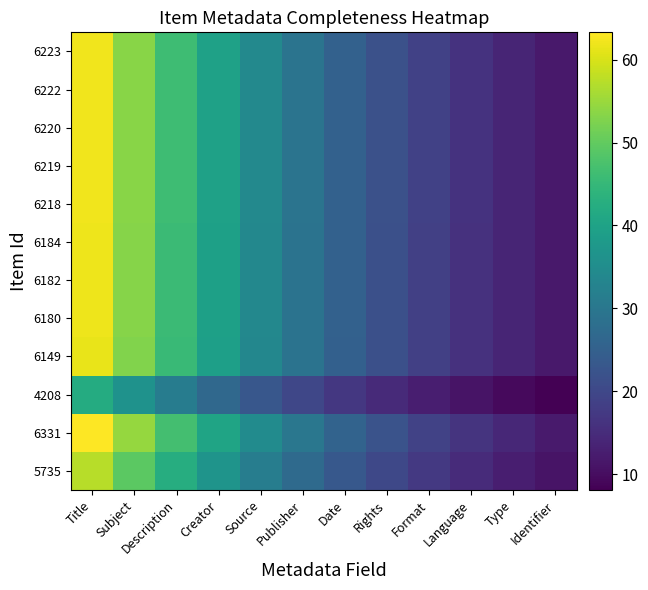

At how many categories does at least one series exceed 22?

8